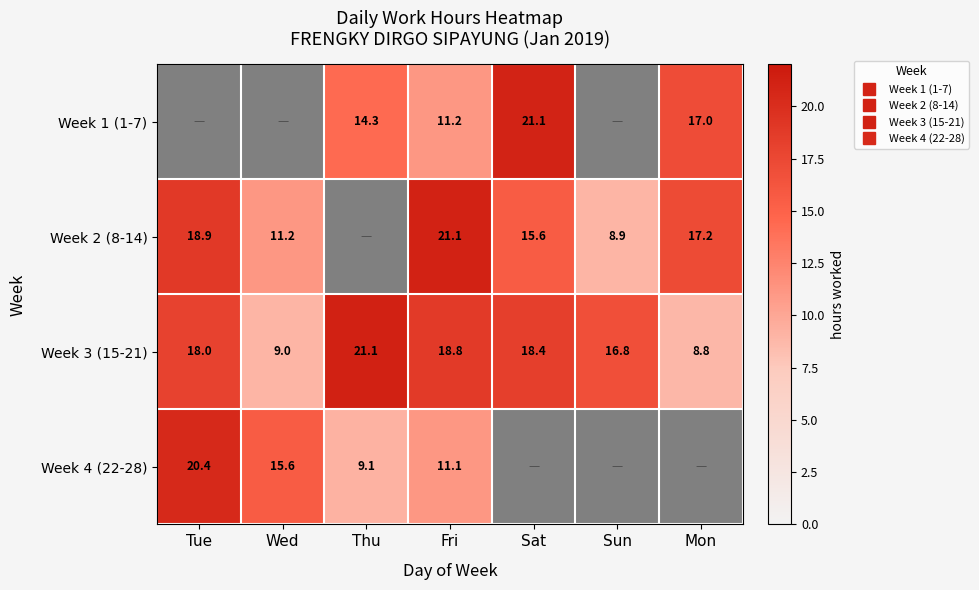

Which series has the largest total across all categories?

Week 3 (15-21)